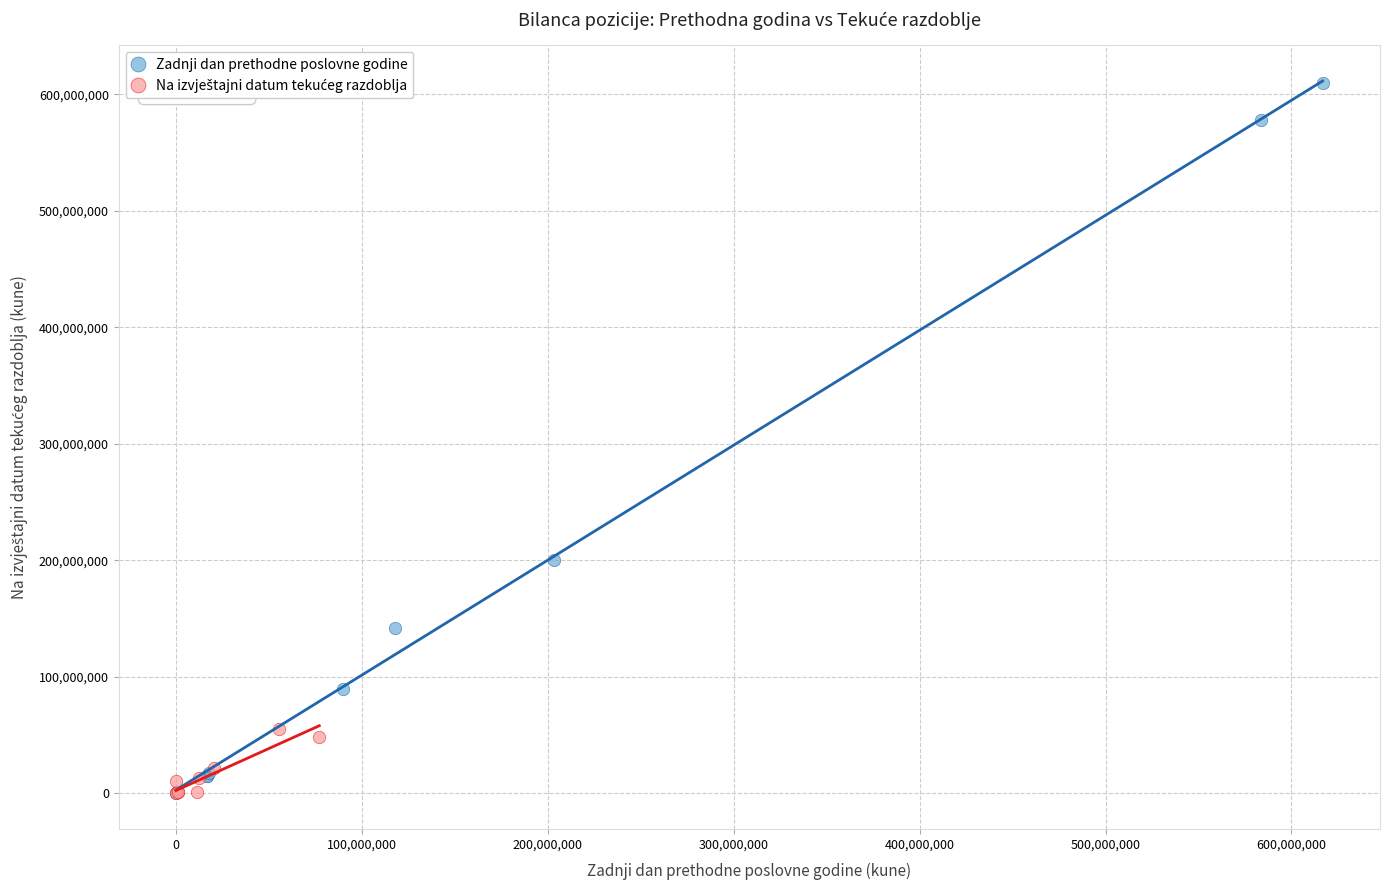

Which series has the widest spread of Y values?

Zadnji dan prethodne poslovne godine